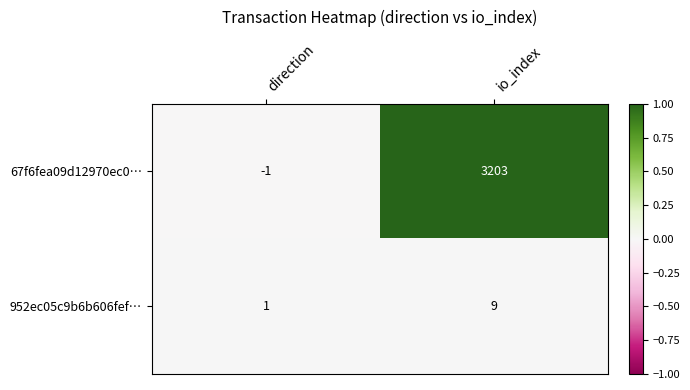

Between direction and io_index, which series saw the biggest shift?

67f6fea09d12970ec0…